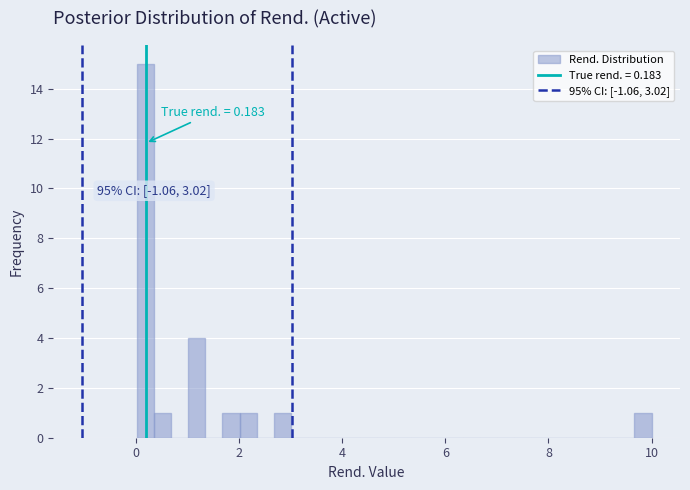

Read against the x-axis, roughly where is the centre of the tallest bar?

0.2